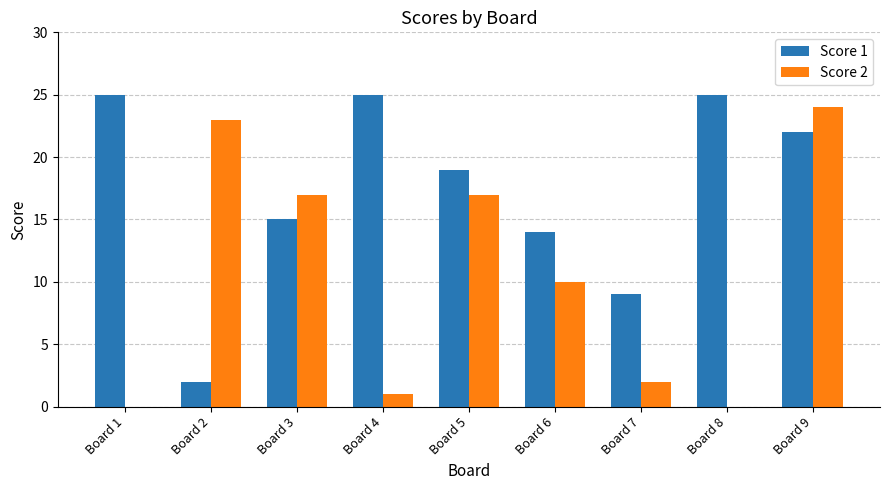

True or false: Score 1 has a value of 44 at Board 1.

False